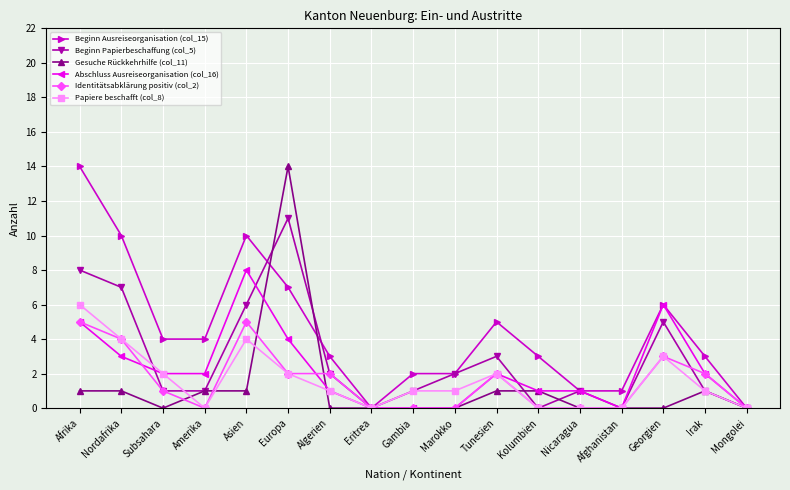

How many data points in Identitätsabklärung positiv (col_2) are less than 1?

8